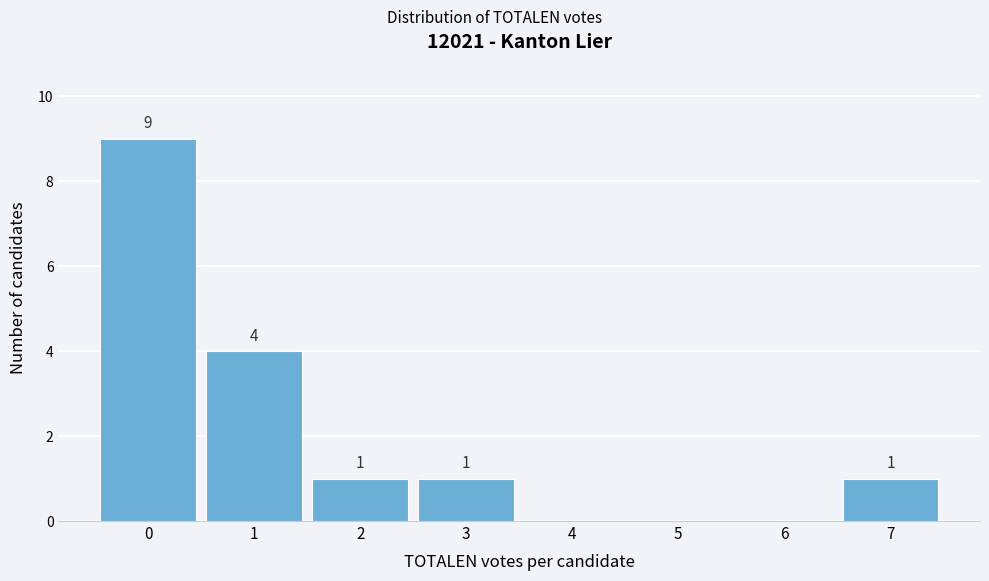

Which range on the x-axis has the tallest bar?

-0.5 to 0.5